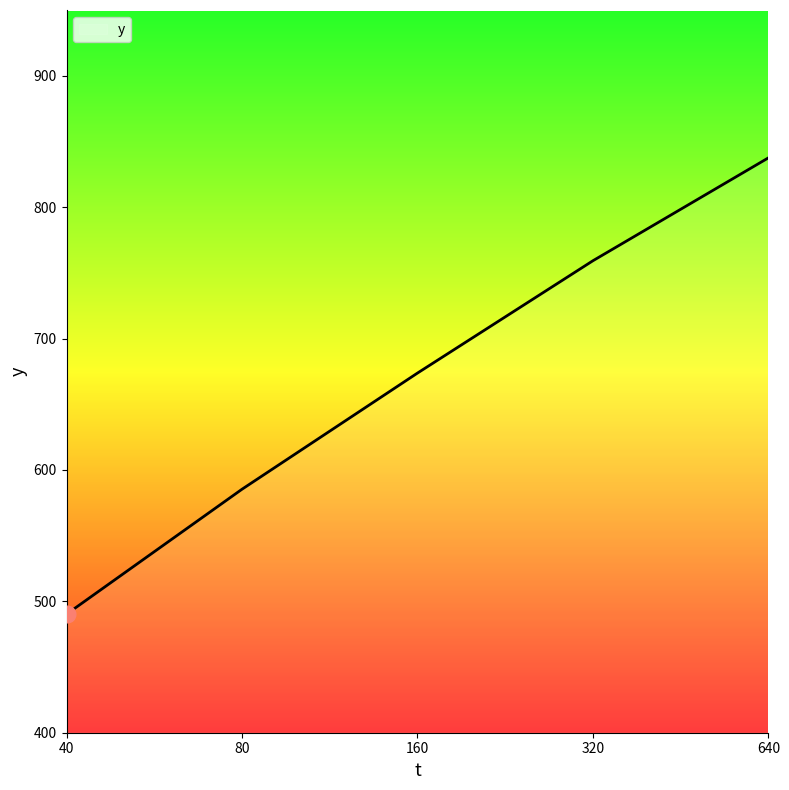

True or false: the data has more than 0 interior local peaks.

False